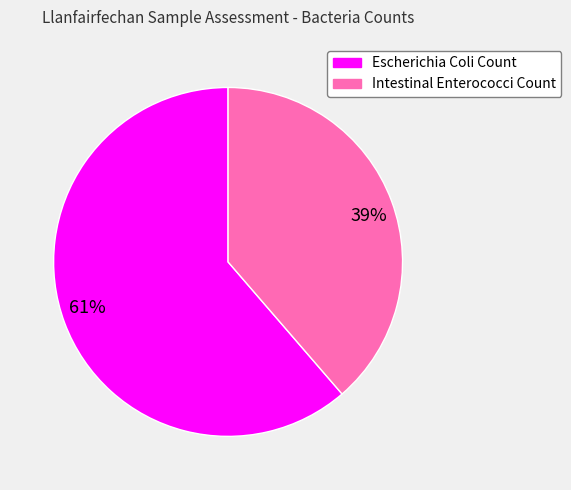

How many segments does this pie chart have?

2